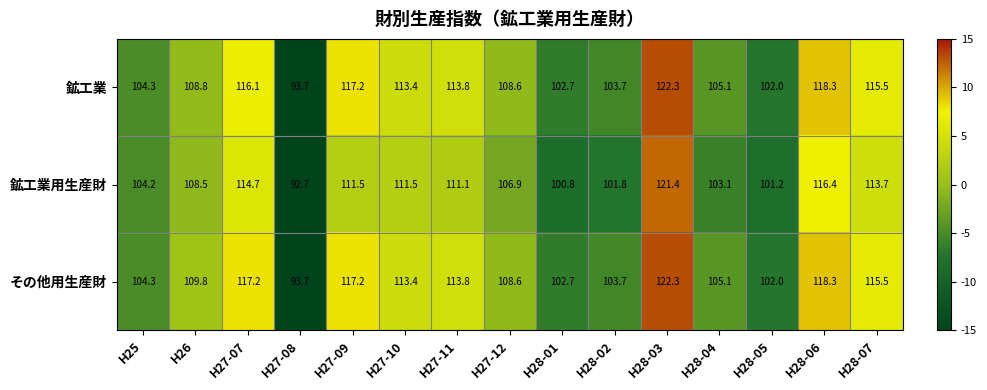

What is the sum of all その他用生産財 values?

1647.6